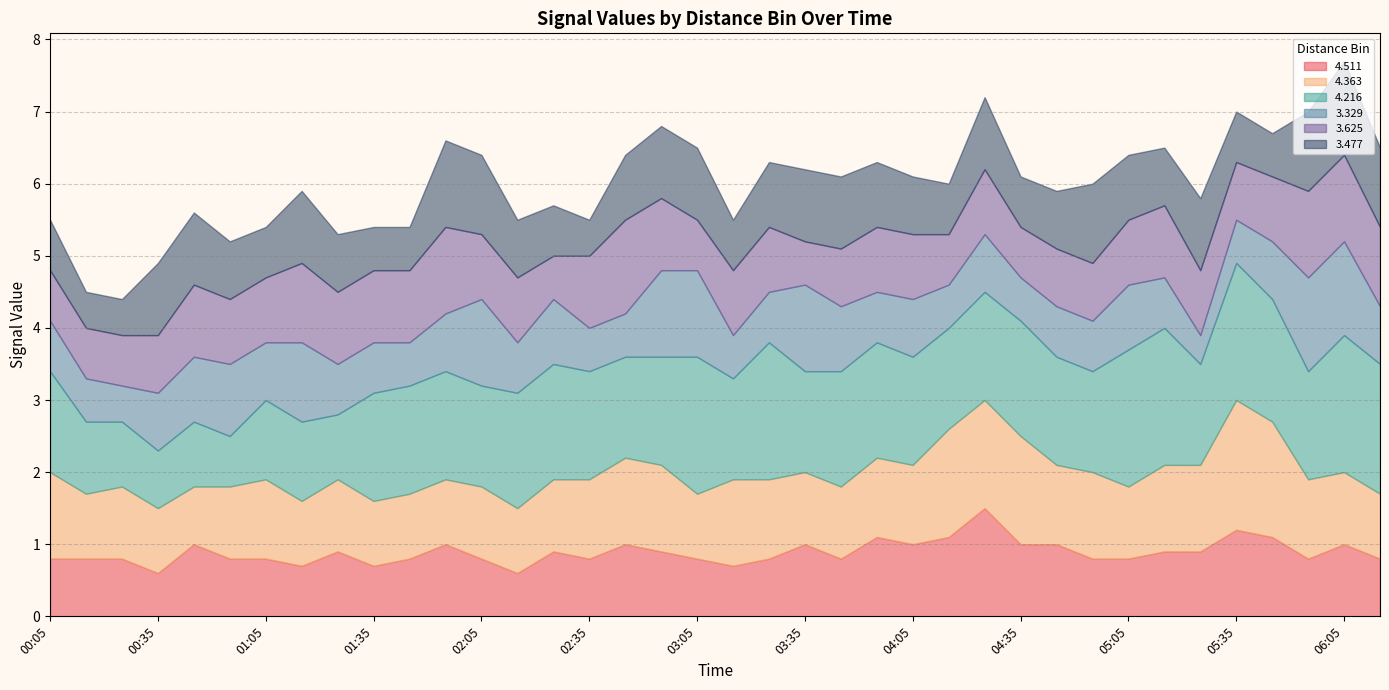

Which category has the highest value in the 3.477 series?

06:05